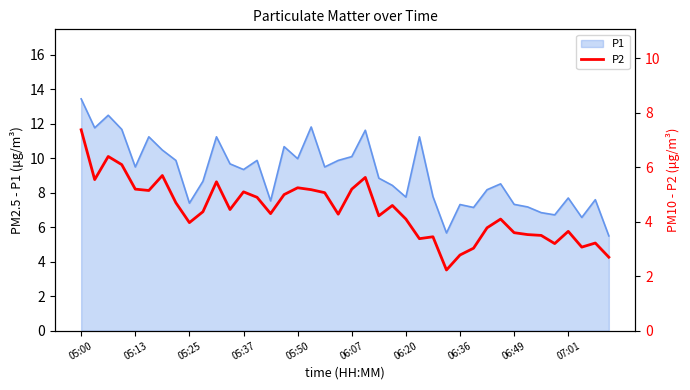

What is the difference between the maximum and minimum values?

5.2